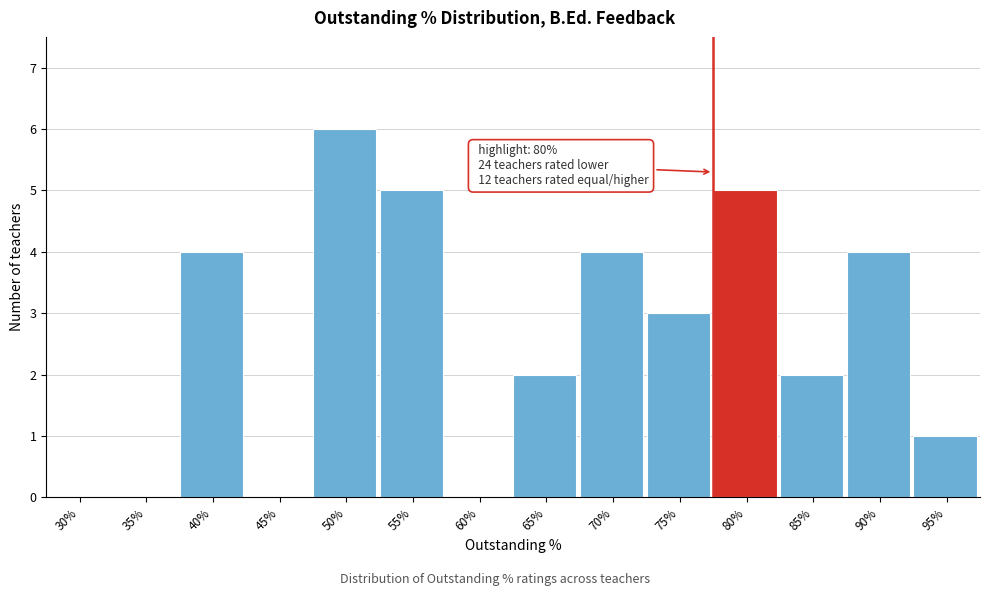

Reading left to right, transcribe all the data shown in this chart.

30%=0	35%=0	40%=4	45%=0	50%=6	55%=5	60%=0	65%=2	70%=4	75%=3	80%=5	85%=2	90%=4	95%=1